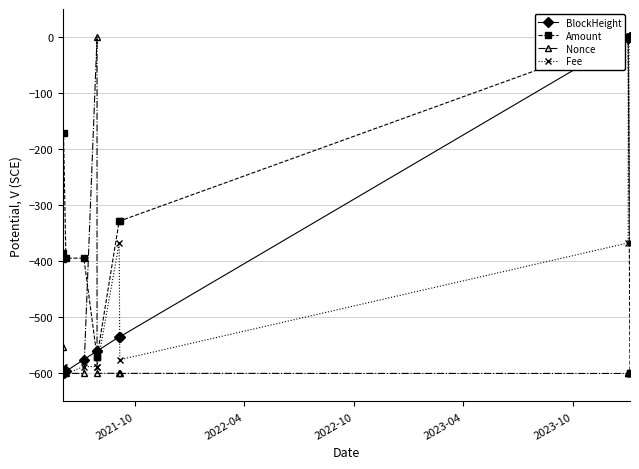

Is it true that BlockHeight equals -945.9 at 2023-10?

False